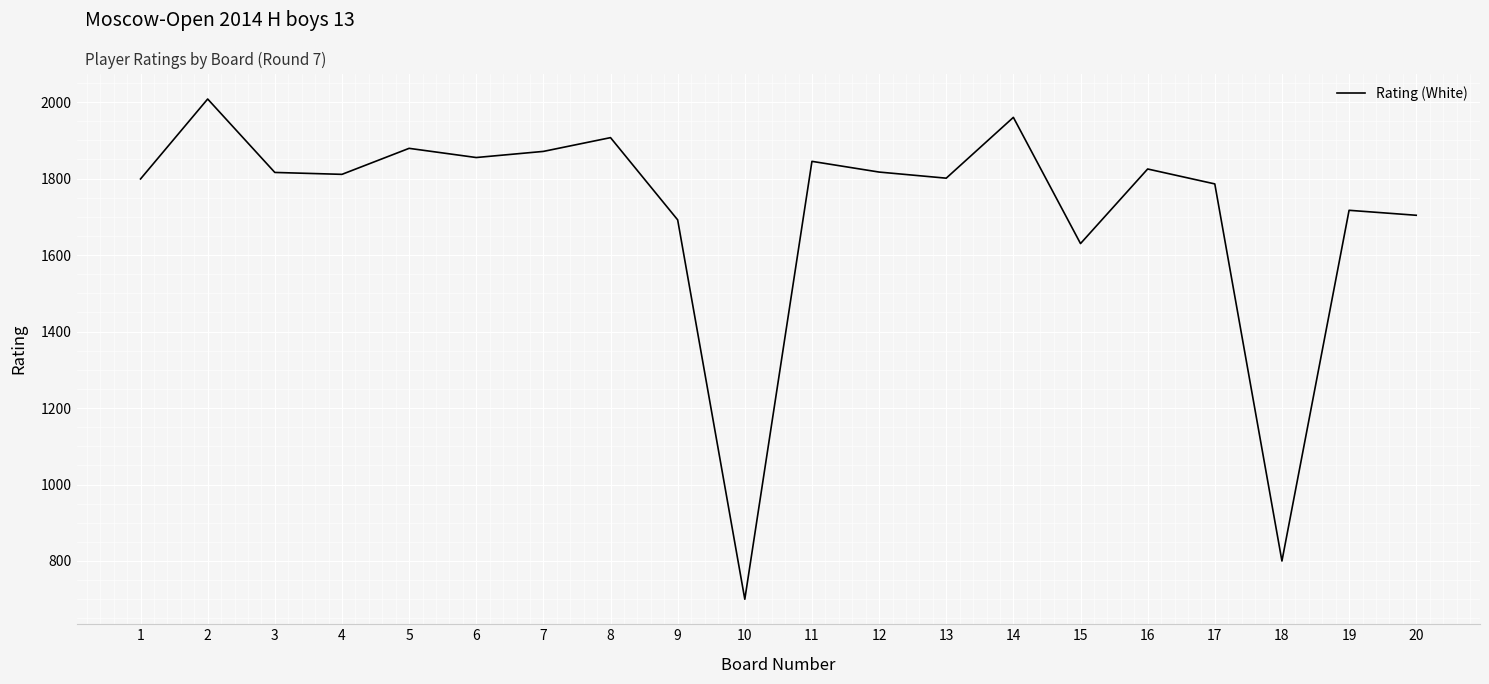

Does the chart display data point markers on the line(s)?

No